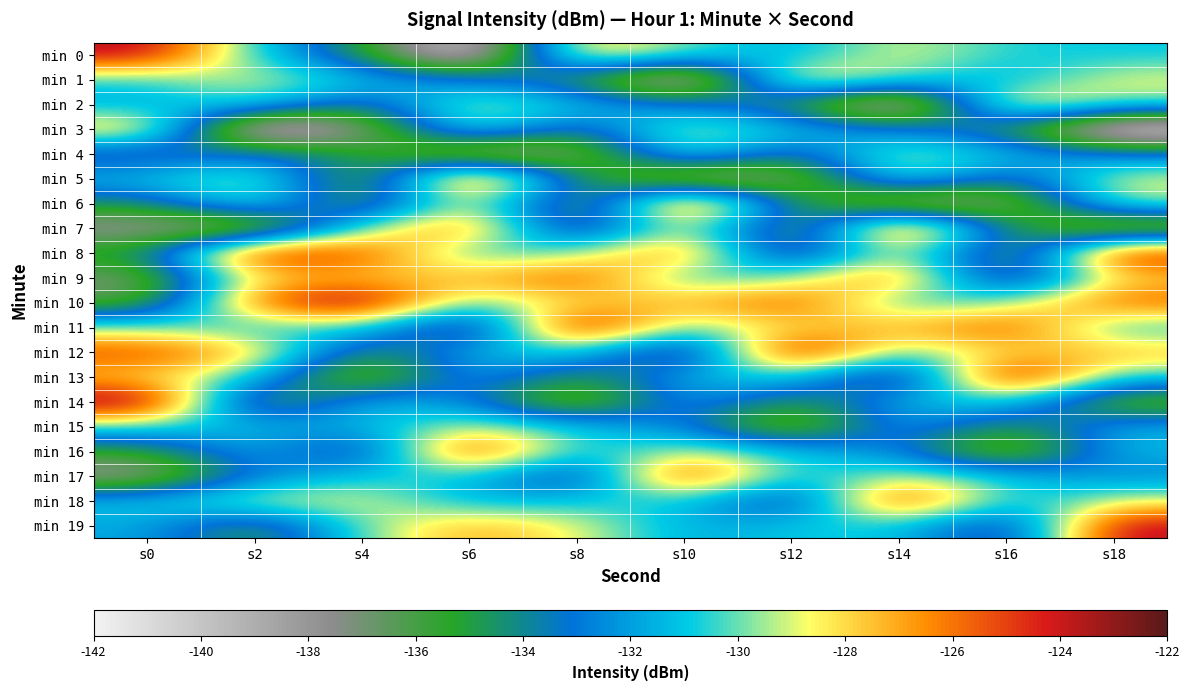

Rank the series by their maximum value, from highest to lowest.

min 10, min 11, min 12, min 13, min 14, min 0, min 16, min 17, min 18, min 19, min 5, min 6, min 7, min 8, min 9, min 1, min 2, min 3, min 4, min 15